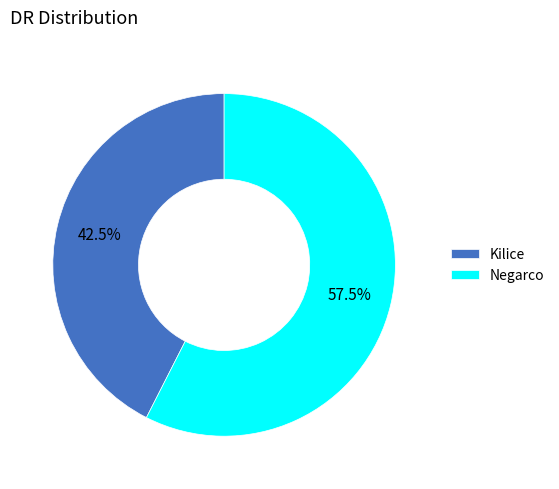

What portion of the pie excludes Kilice?

57.5%